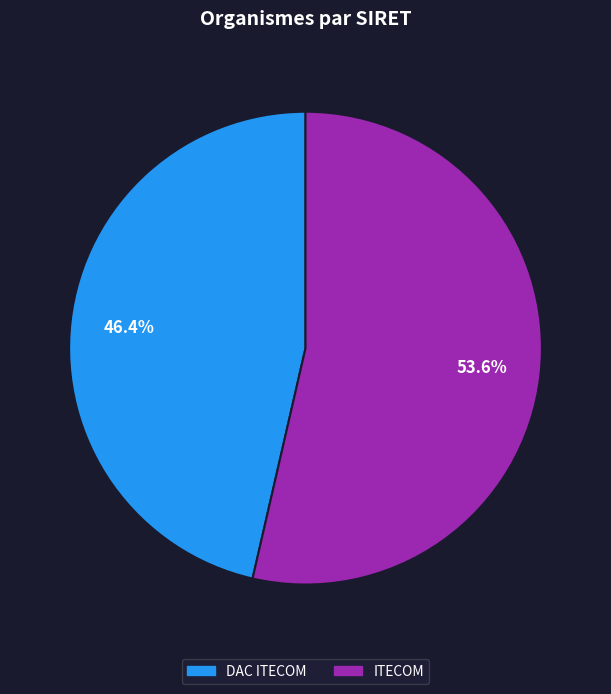

How many slices are in this pie chart?

2